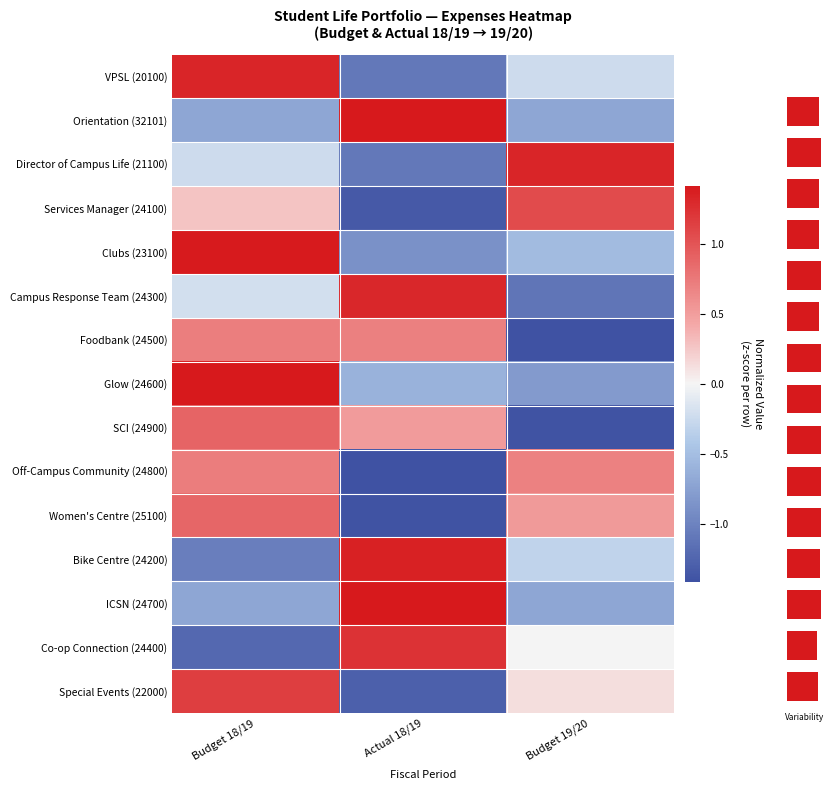

Reading right to left, list all the values displayed in this chart.

VPSL (20100): Budget 19/20=-0.2	Actual 18/19=-1.1	Budget 18/19=1.3
Orientation (32101): Budget 19/20=-0.7	Actual 18/19=1.4	Budget 18/19=-0.7
Director of Campus Life (21100): Budget 19/20=1.3	Actual 18/19=-1.1	Budget 18/19=-0.2
Services Manager (24100): Budget 19/20=1.1	Actual 18/19=-1.3	Budget 18/19=0.3
Clubs (23100): Budget 19/20=-0.5	Actual 18/19=-0.9	Budget 18/19=1.4
Campus Response Team (24300): Budget 19/20=-1.1	Actual 18/19=1.3	Budget 18/19=-0.2
Foodbank (24500): Budget 19/20=-1.4	Actual 18/19=0.7	Budget 18/19=0.7
Glow (24600): Budget 19/20=-0.8	Actual 18/19=-0.6	Budget 18/19=1.4
SCI (24900): Budget 19/20=-1.4	Actual 18/19=0.5	Budget 18/19=0.9
Off-Campus Community (24800): Budget 19/20=0.7	Actual 18/19=-1.4	Budget 18/19=0.7
Women's Centre (25100): Budget 19/20=0.5	Actual 18/19=-1.4	Budget 18/19=0.9
Bike Centre (24200): Budget 19/20=-0.3	Actual 18/19=1.4	Budget 18/19=-1.0
ICSN (24700): Budget 19/20=-0.7	Actual 18/19=1.4	Budget 18/19=-0.7
Co-op Connection (24400): Budget 19/20=-0.0	Actual 18/19=1.2	Budget 18/19=-1.2
Special Events (22000): Budget 19/20=0.1	Actual 18/19=-1.3	Budget 18/19=1.2